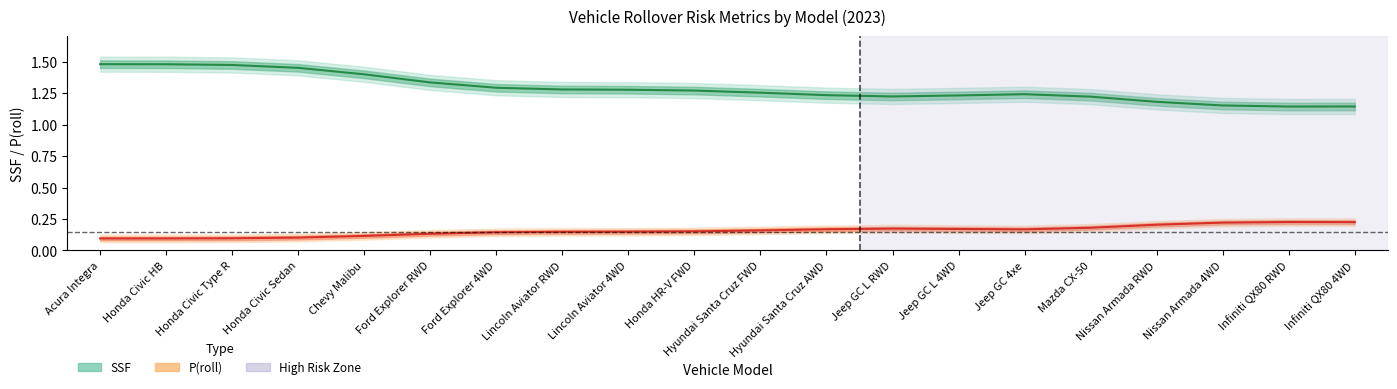

At how many categories does at least one series exceed 0?

20